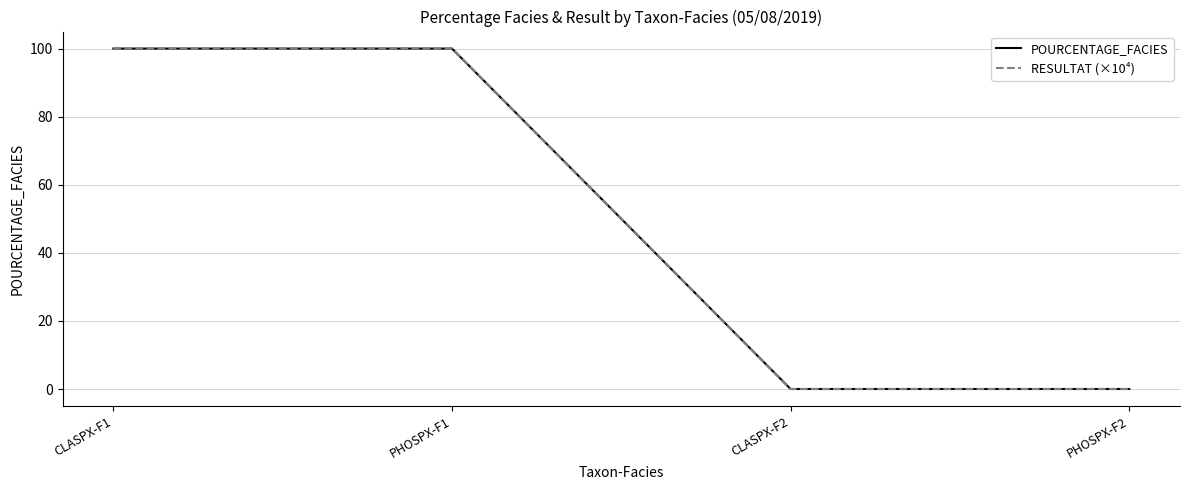

What is the highest value of the POURCENTAGE_FACIES series?

100